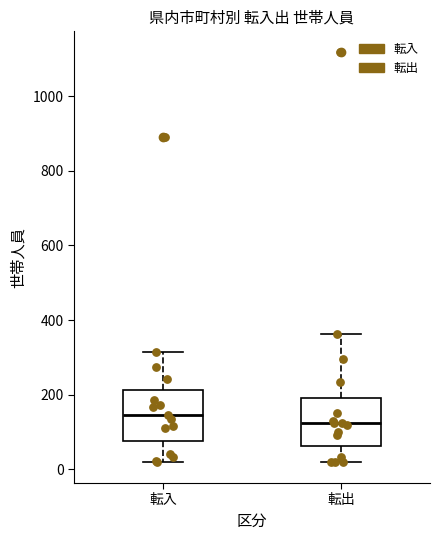

Reading left to right, read every box against the y-axis: the position of its median line, the range the box covers, and the ends of its whiskers. The values are not printed on the chart, so give them approximately, as read against the axis.

転入: median 140, box 80 to 220, whiskers 20 to 320
転出: median 120, box 60 to 200, whiskers 20 to 360